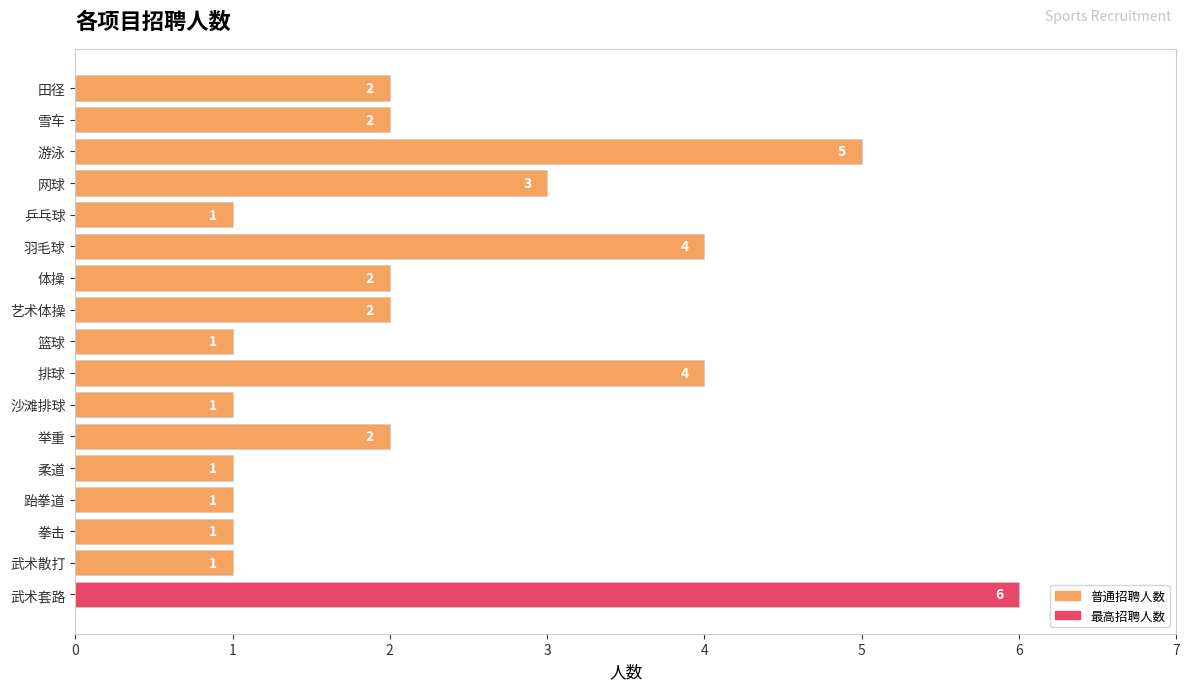

Count the number of categories in the chart.

17